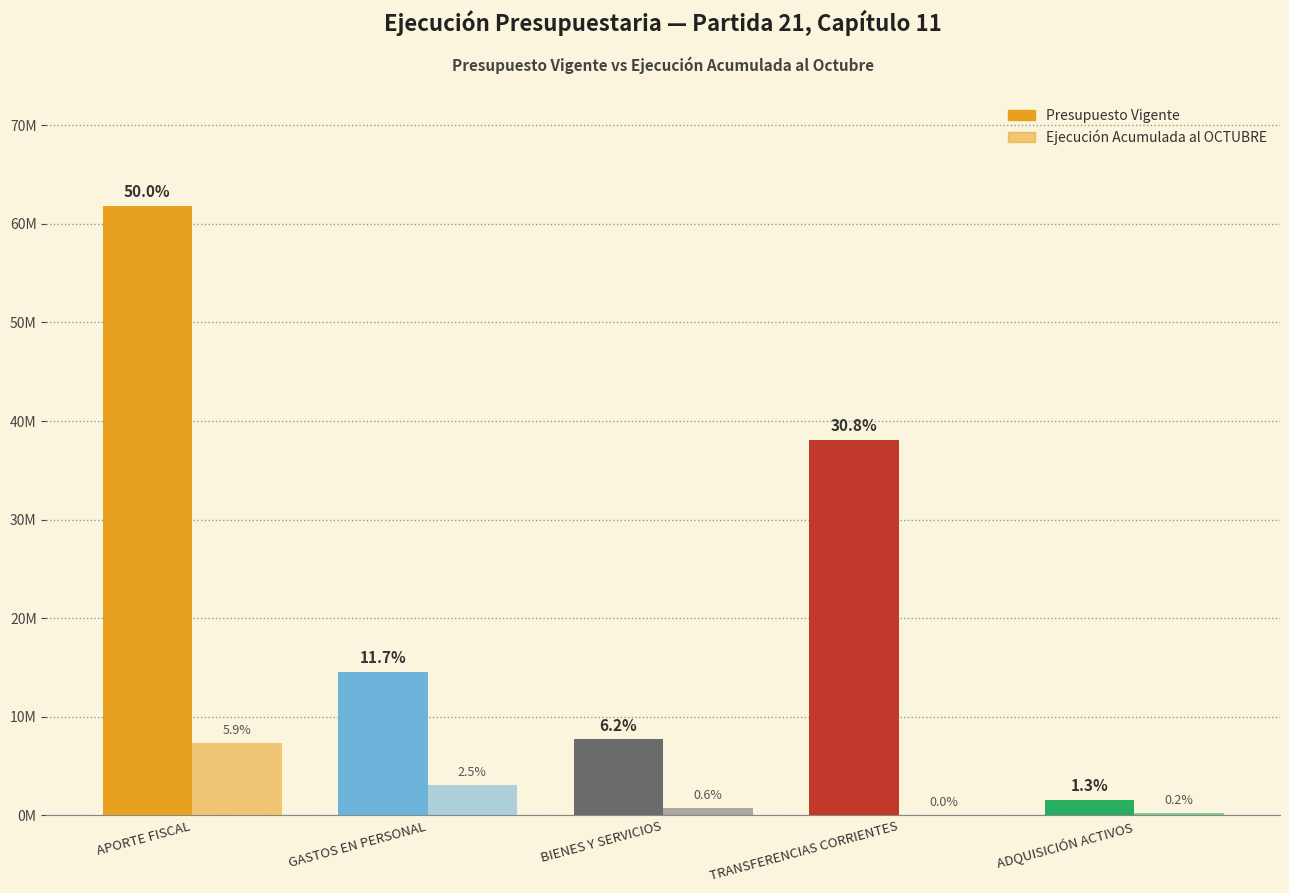

How many bars are there in total?

10